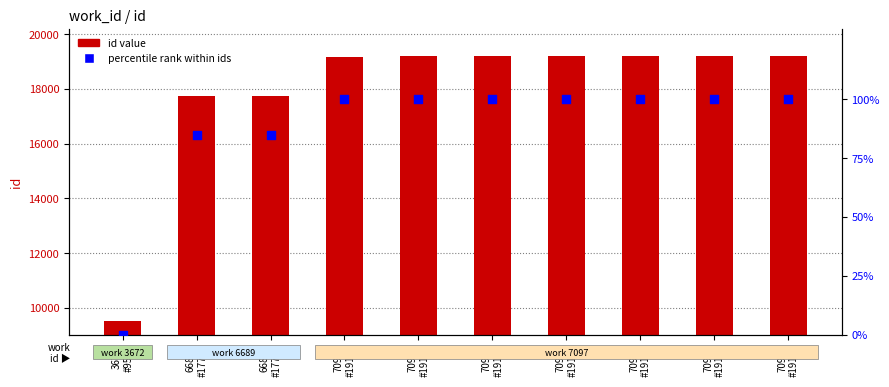

Which series has the largest Y range (max minus min)?

id value